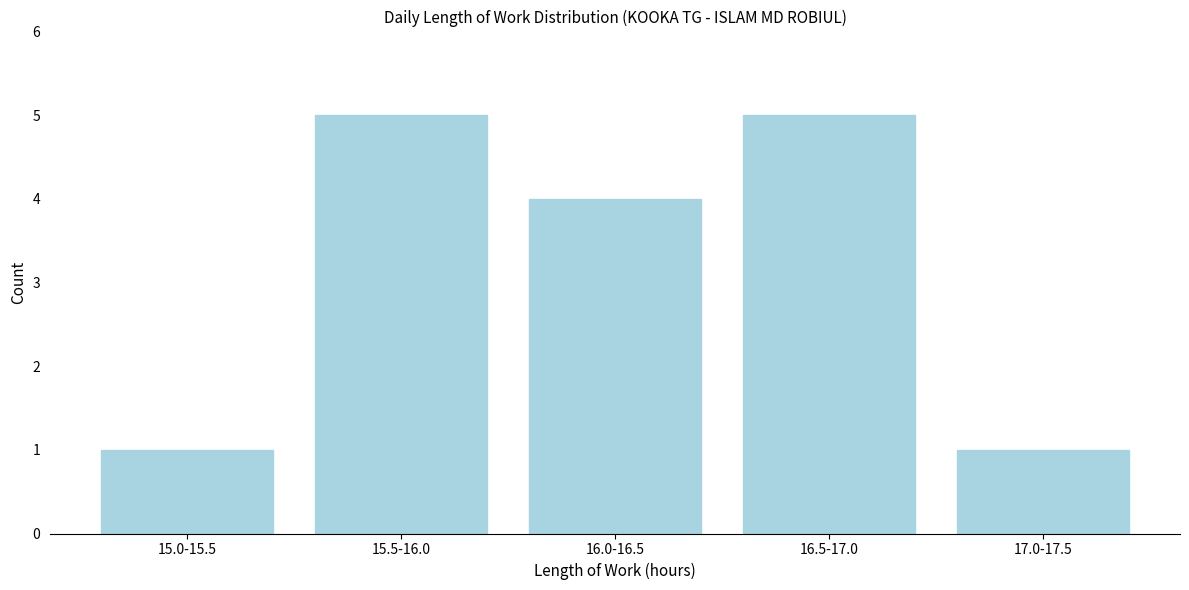

Reading left to right, what are all the values shown in this chart?

1	5	4	5	1